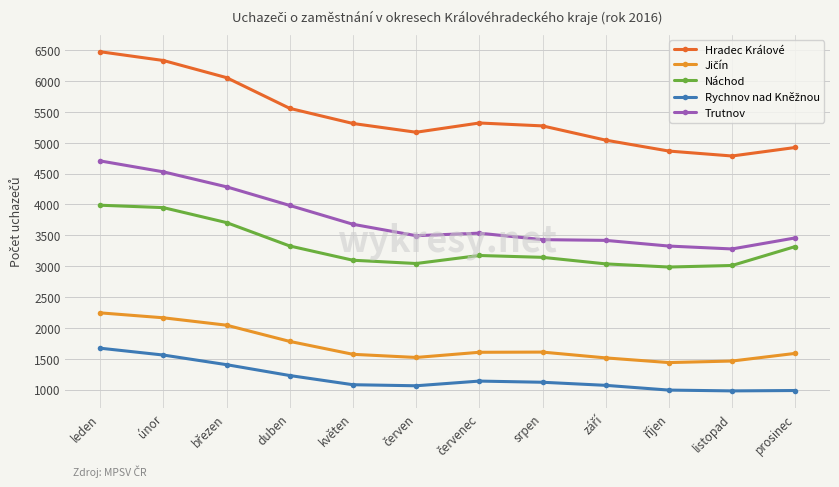

What is the greatest value displayed?

6476